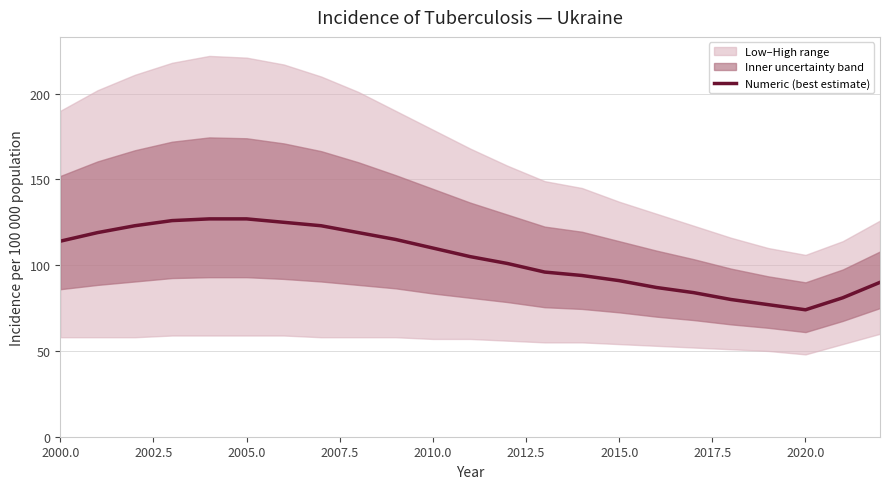

Is it true that Numeric (best estimate) equals 91 at 2015.0?

True